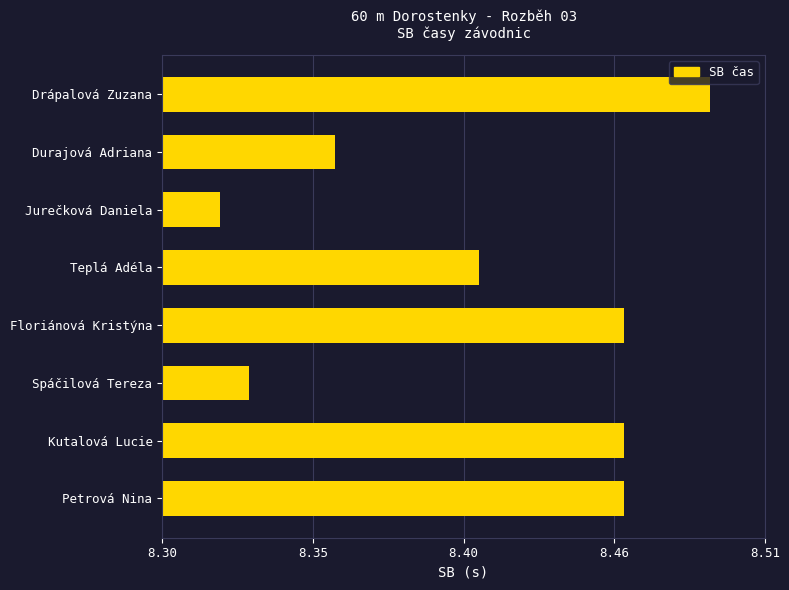

Where is the data nearest to the value 0?

Jurečková Daniela